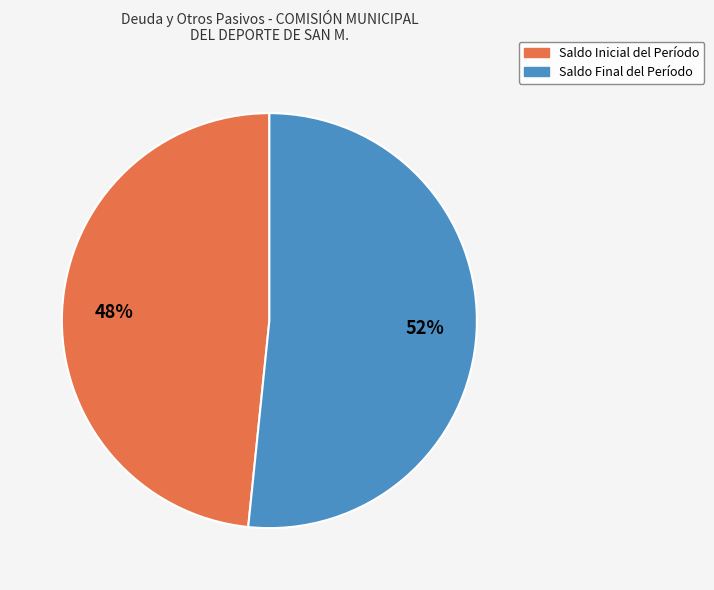

How many segments does this pie chart have?

2